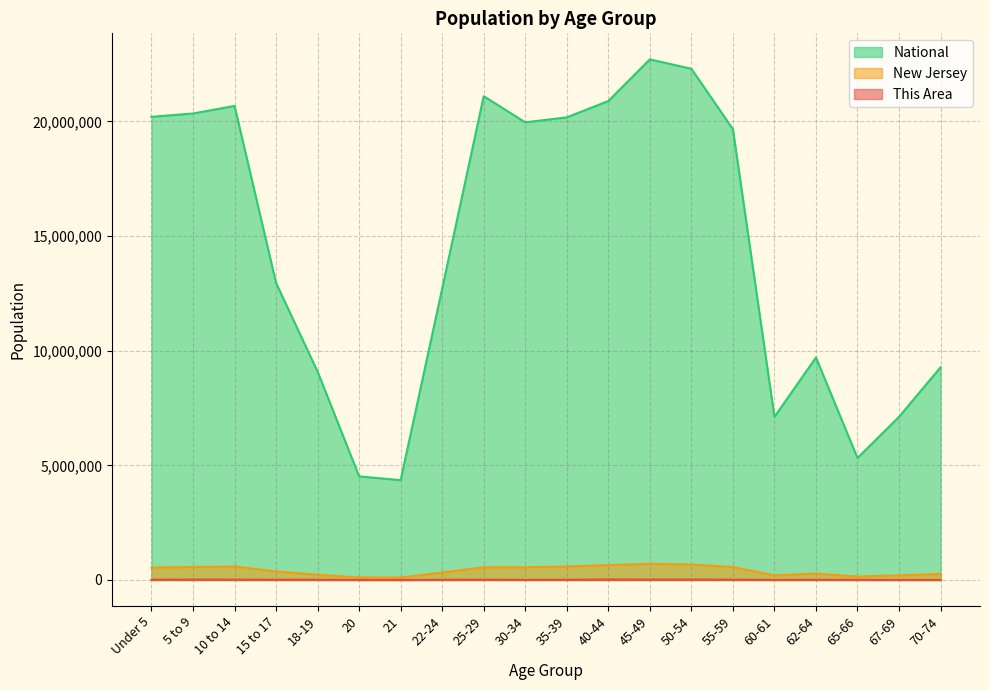

True or false: New Jersey has more than 1 interior local peaks.

True